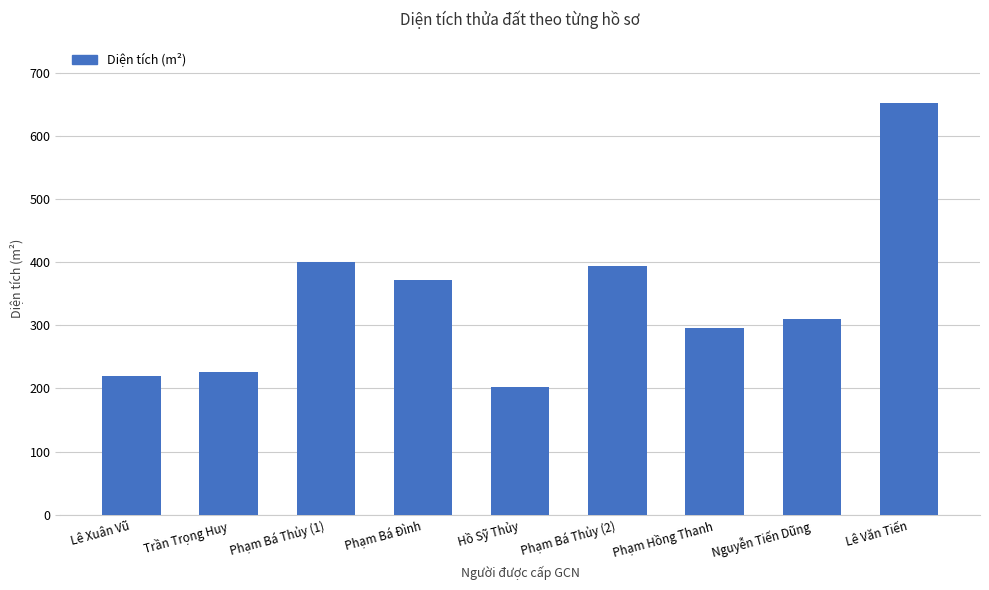

Where does the data first go above 310?

Phạm Bá Thủy (1)